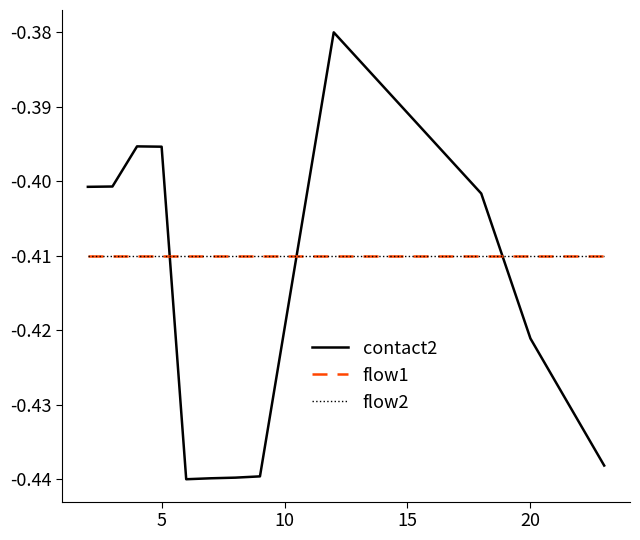

Does the chart display data point markers on the line(s)?

No